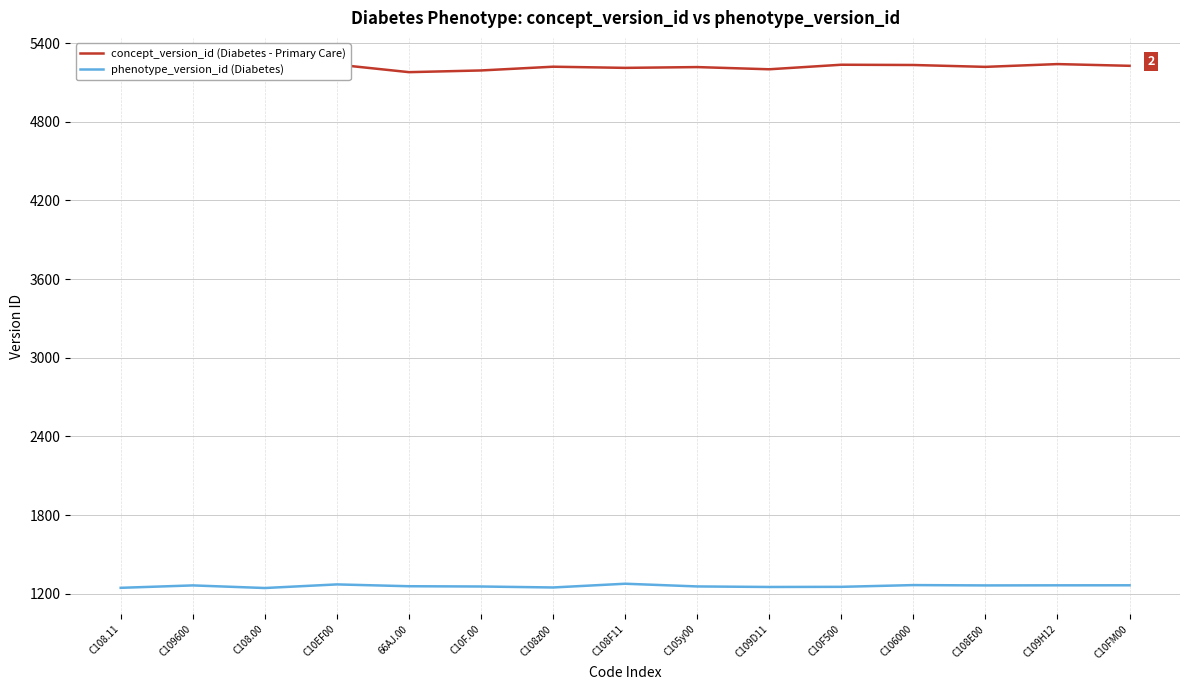

True or false: concept_version_id (Diabetes - Primary Care) and phenotype_version_id (Diabetes) cross at least once.

False